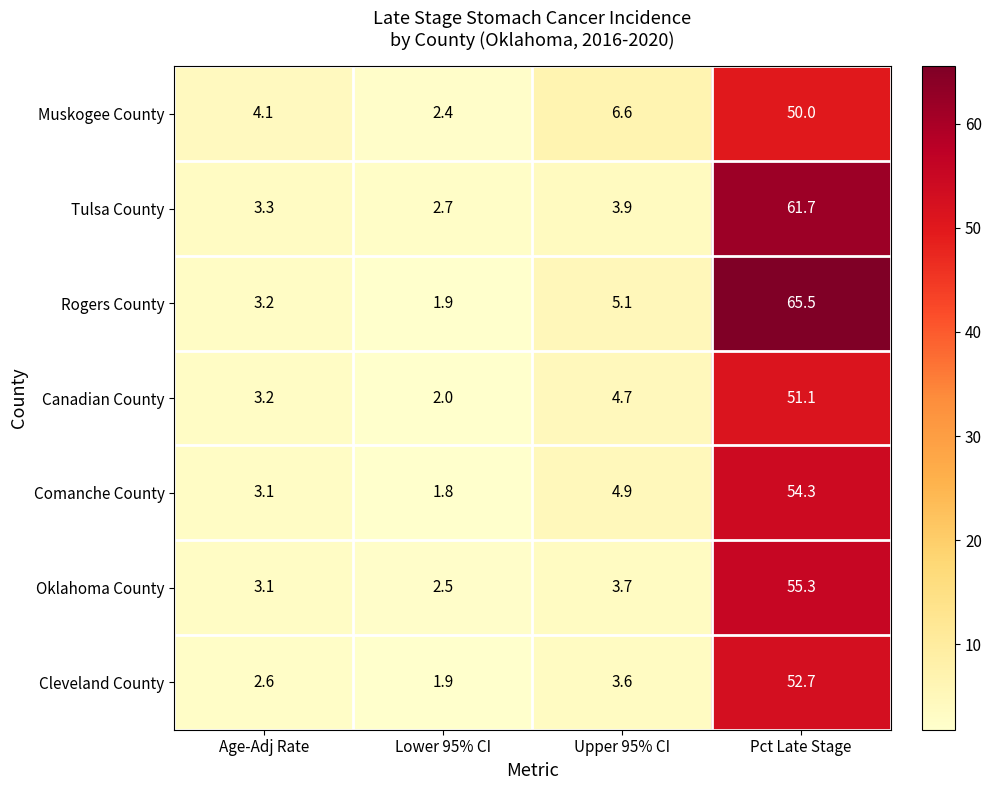

What is the minimum value shown in the chart?

1.8